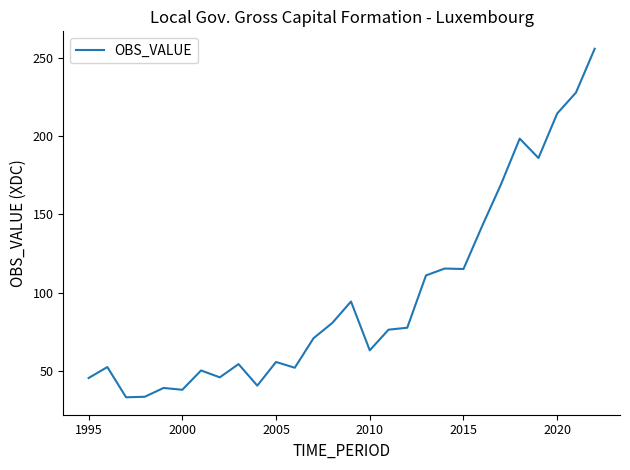

What is the greatest value displayed?

255.6